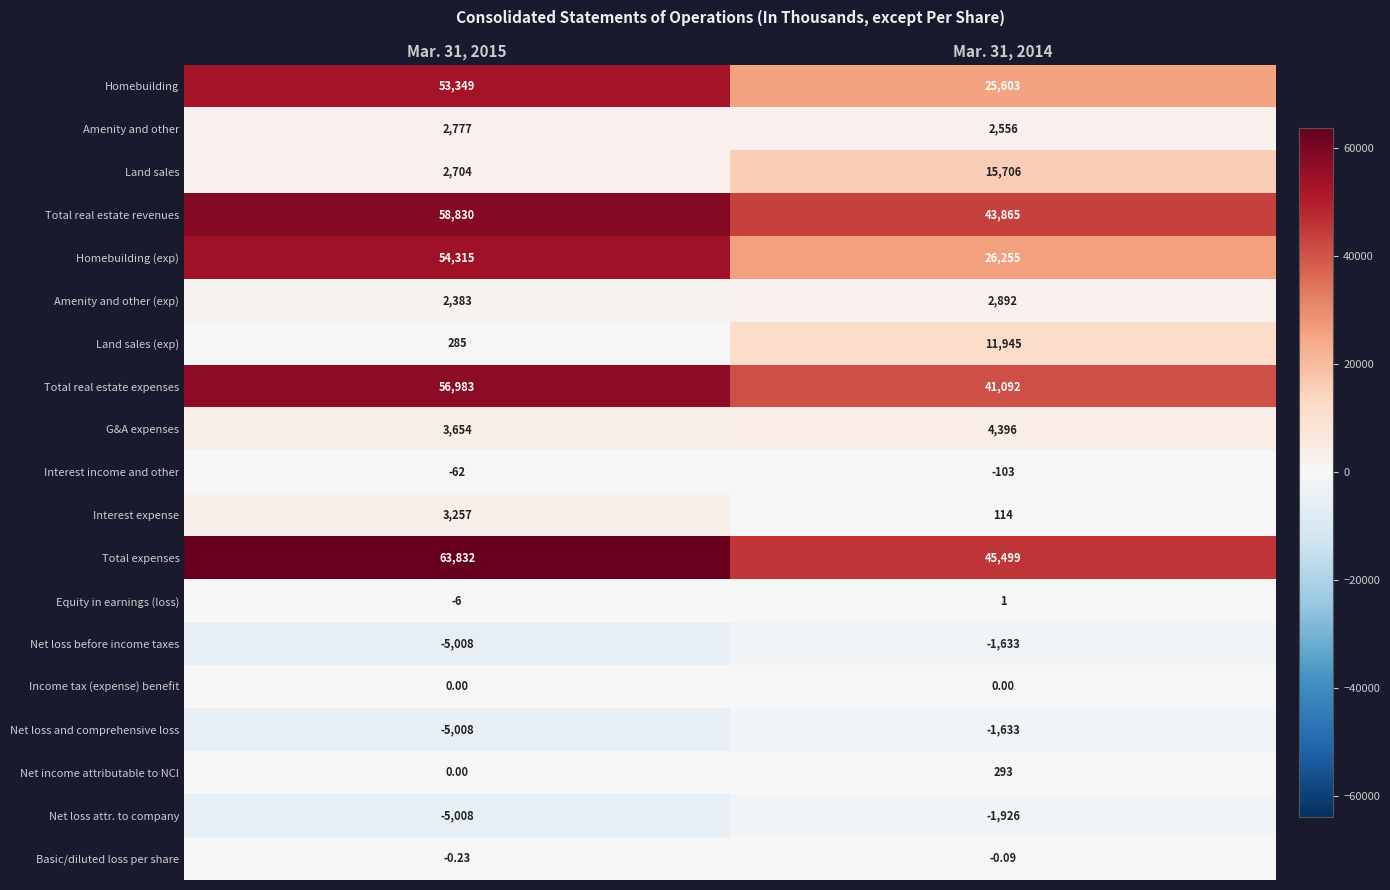

Which series has the largest range (max minus min)?

Homebuilding (exp)